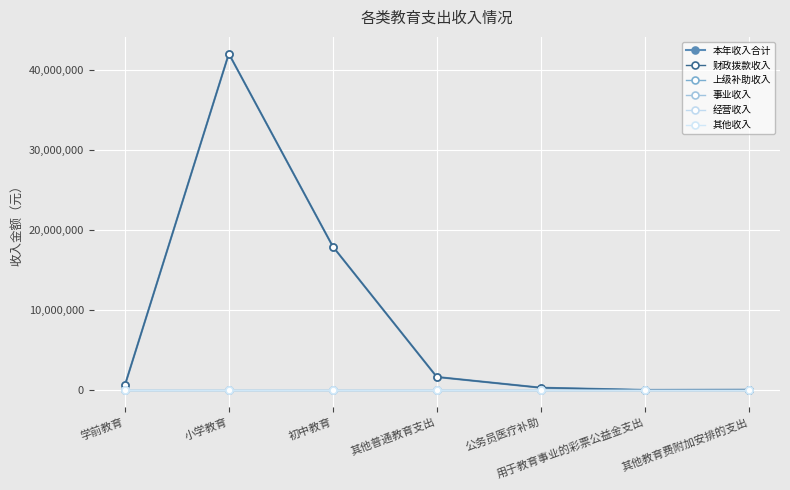

Which series has the largest range (max minus min)?

本年收入合计